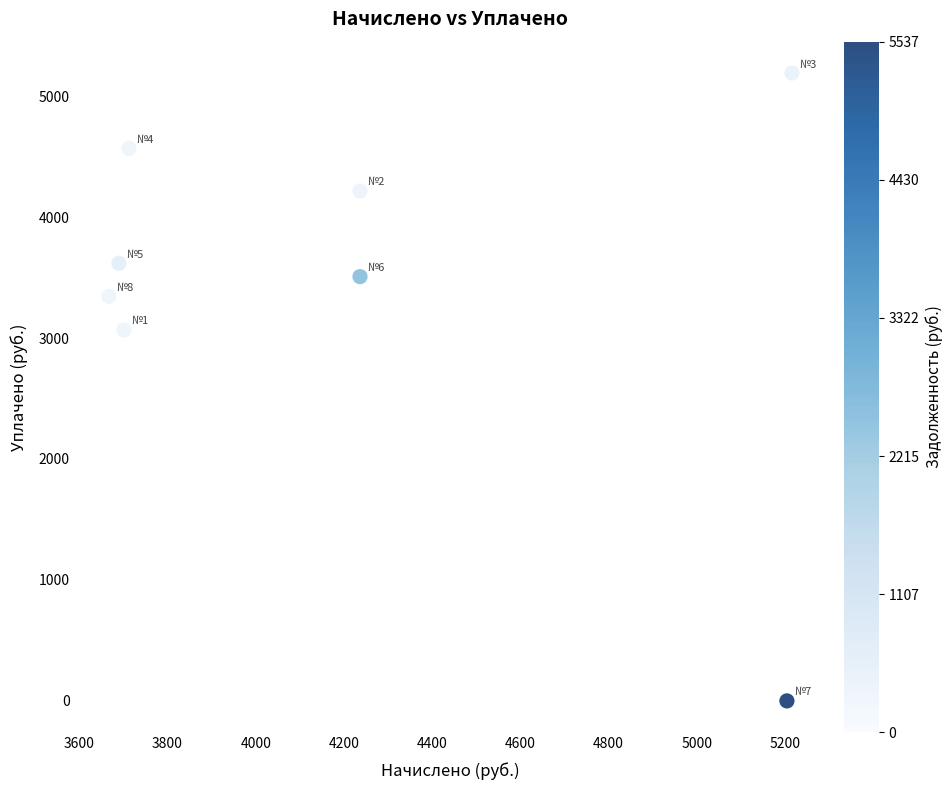

What Y value in the scatter plot is closest to 2595?

3066.4